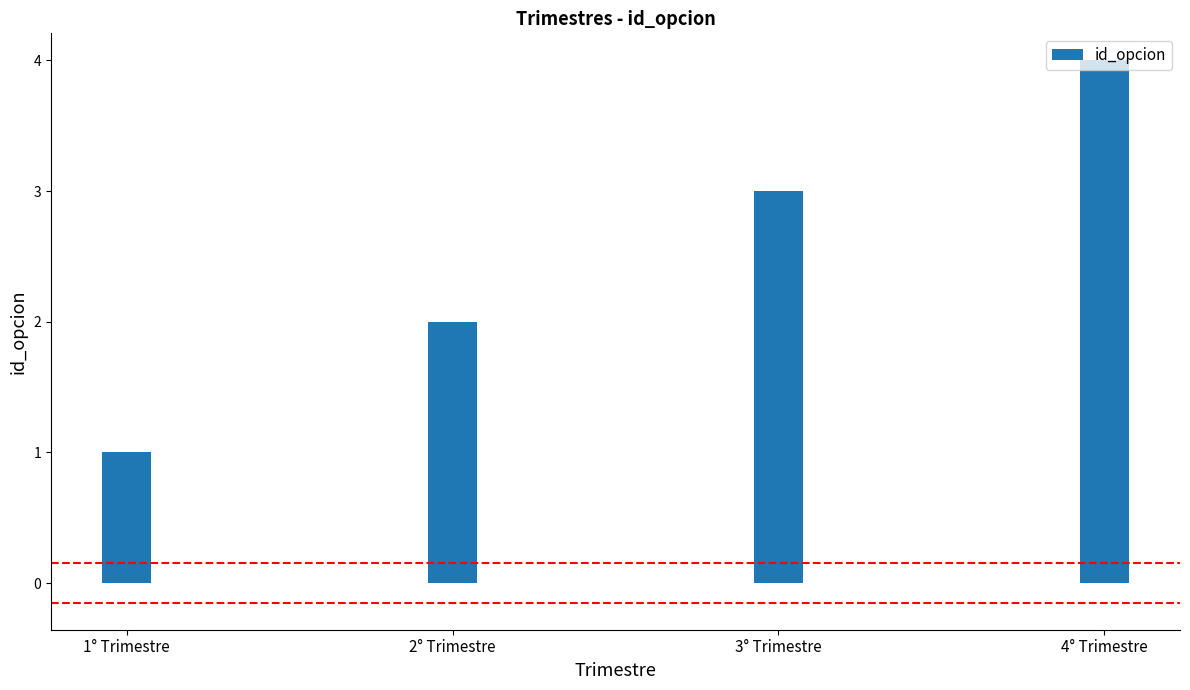

What is the approximate value at 2° Trimestre?

2